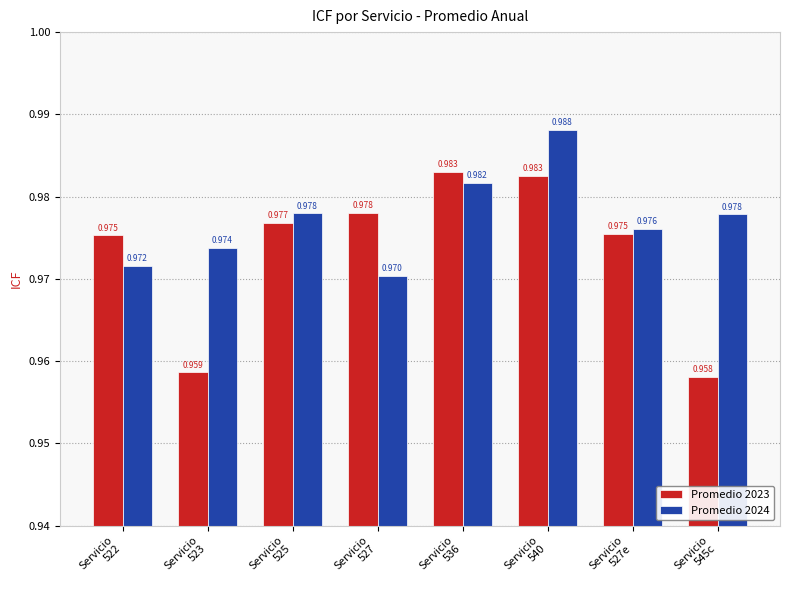

Are the bars grouped side by side (vs. stacked)?

Yes